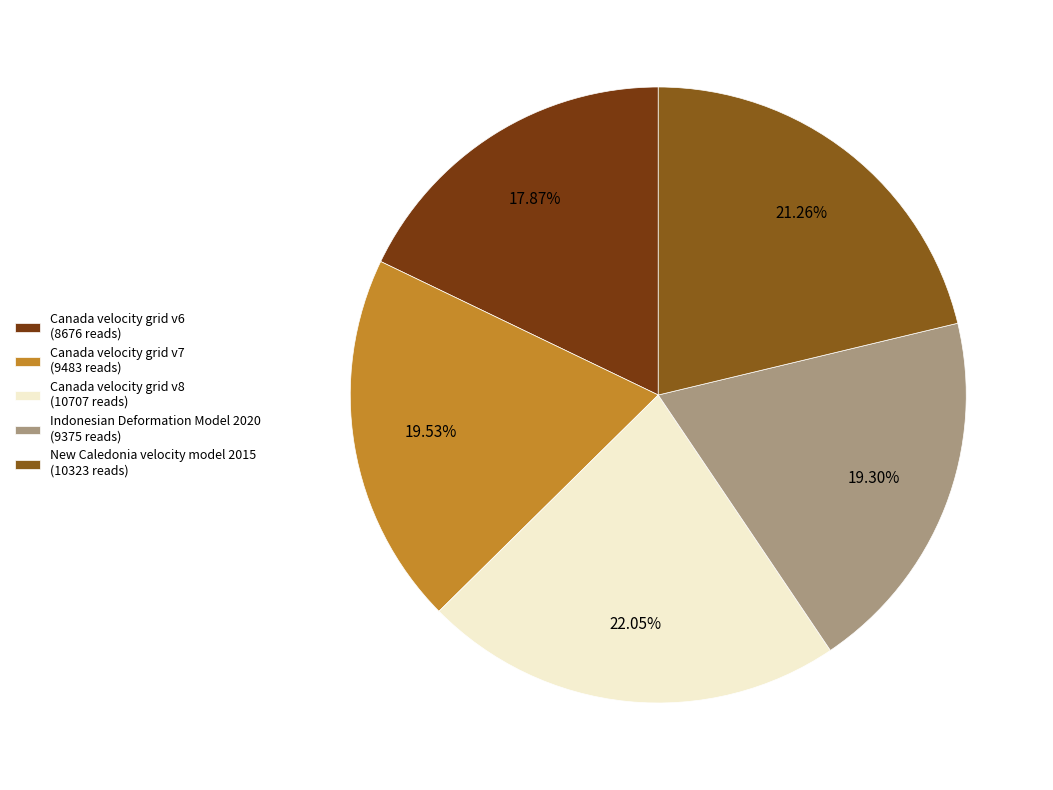

What is the smallest slice in the pie chart?

Canada velocity grid v6